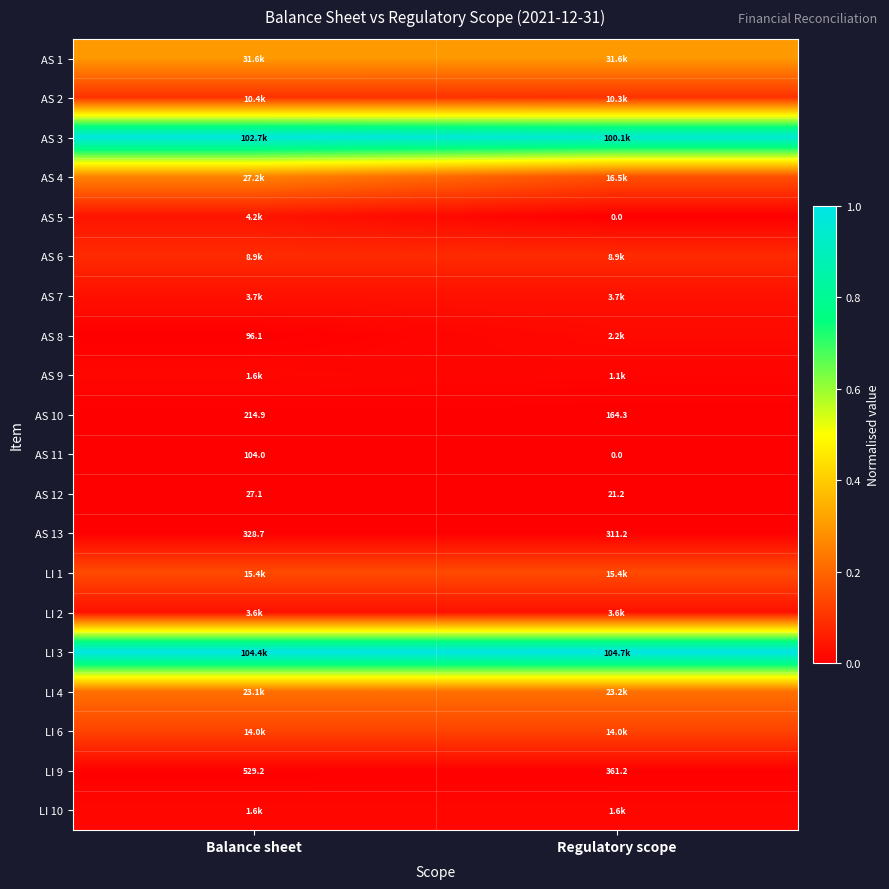

Where does the LI 9 series first go above 529?

Balance sheet